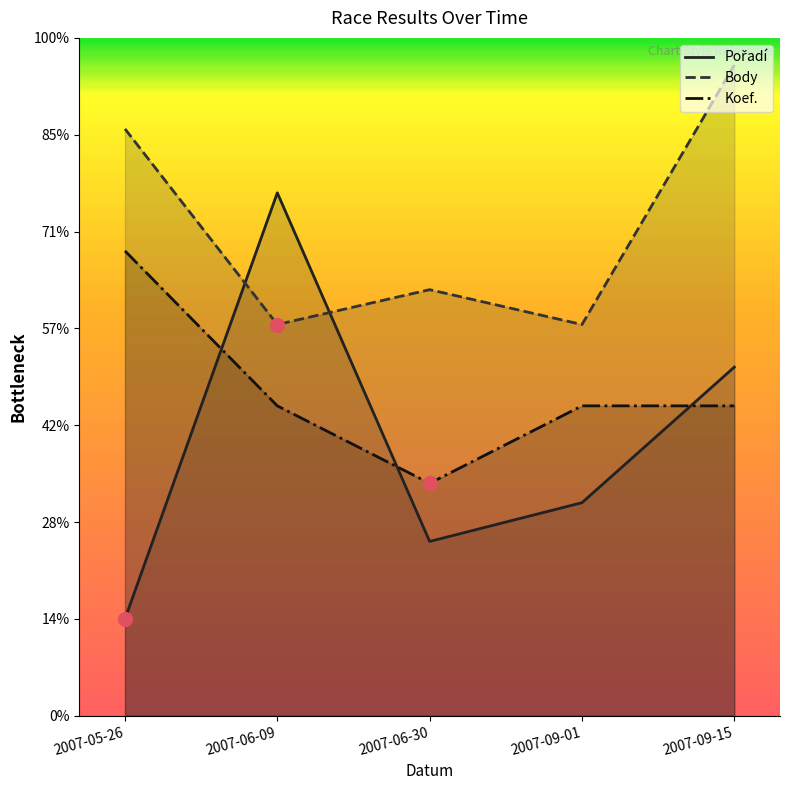

What is the total value across all series at 2007-09-01?

944